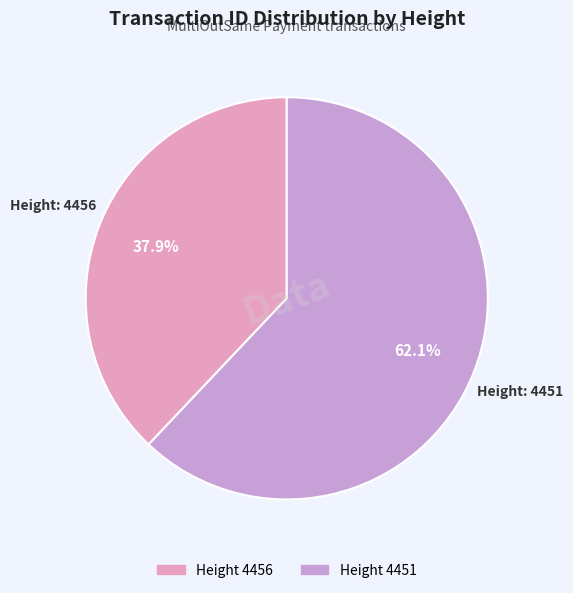

Does any single category account for the majority?

Yes